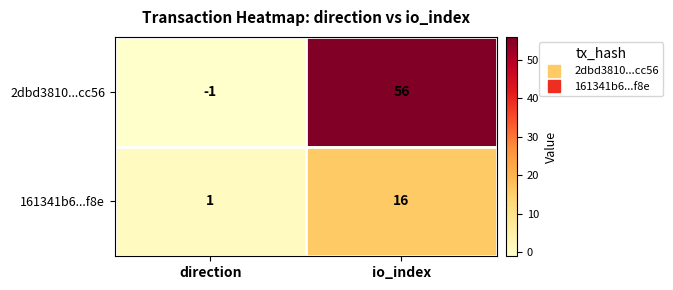

Reading right to left, transcribe all the data shown in this chart.

2dbd3810...cc56: 56	-1
161341b6...f8e: 16	1